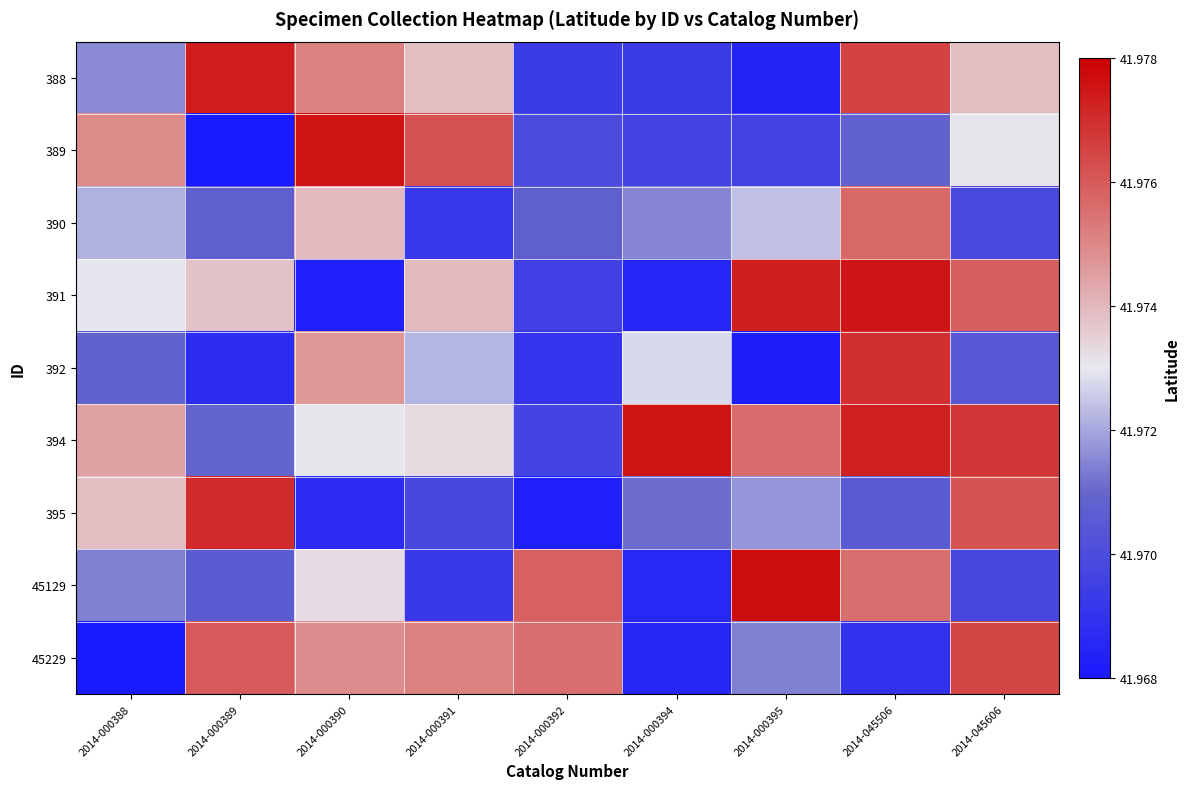

Which series has the largest total across all categories?

394